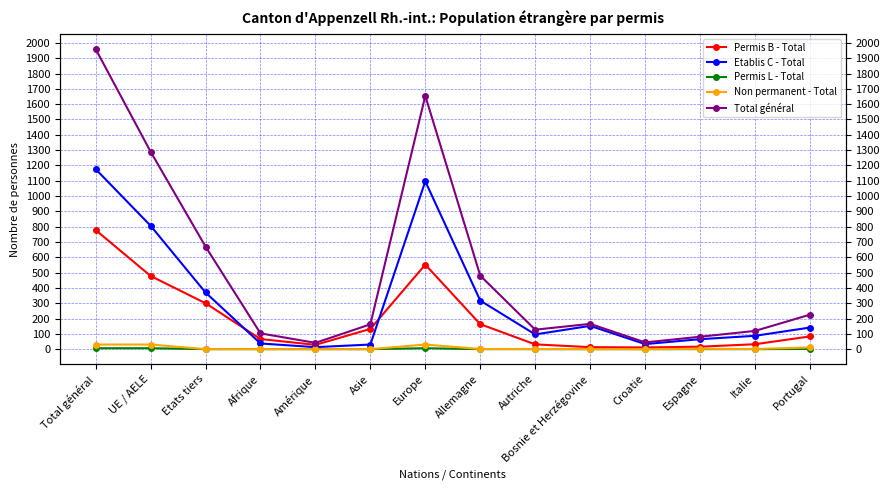

At which label does Permis B - Total reach its peak?

Total général